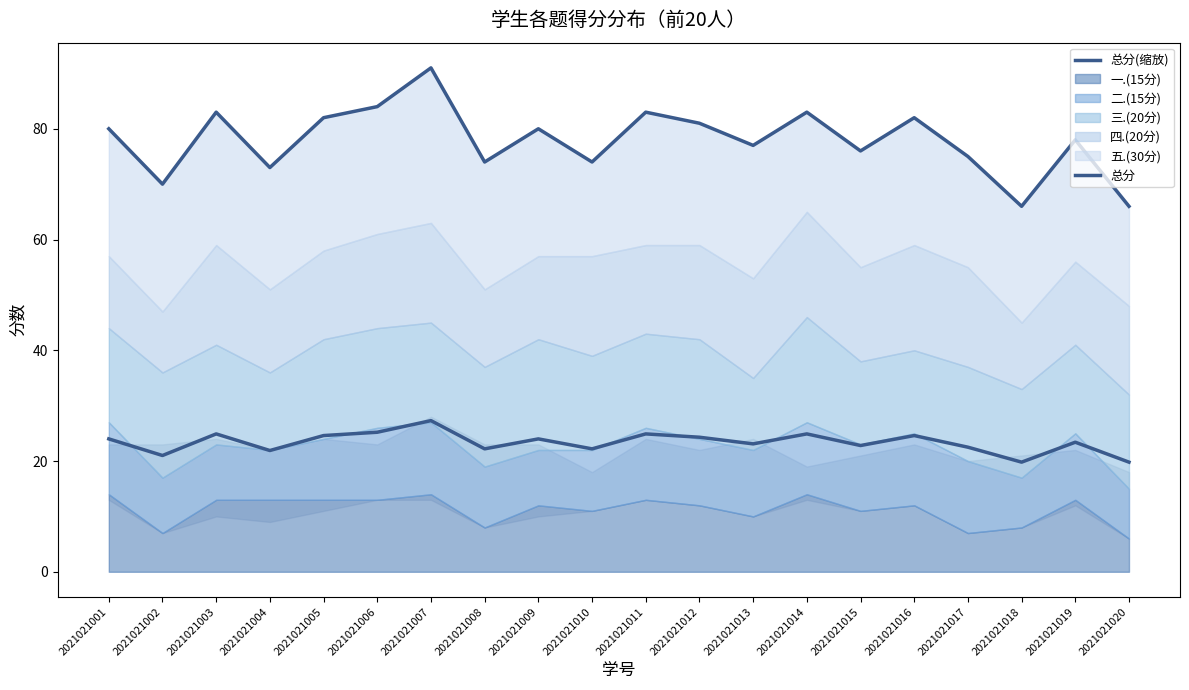

Which series has the largest range (max minus min)?

总分